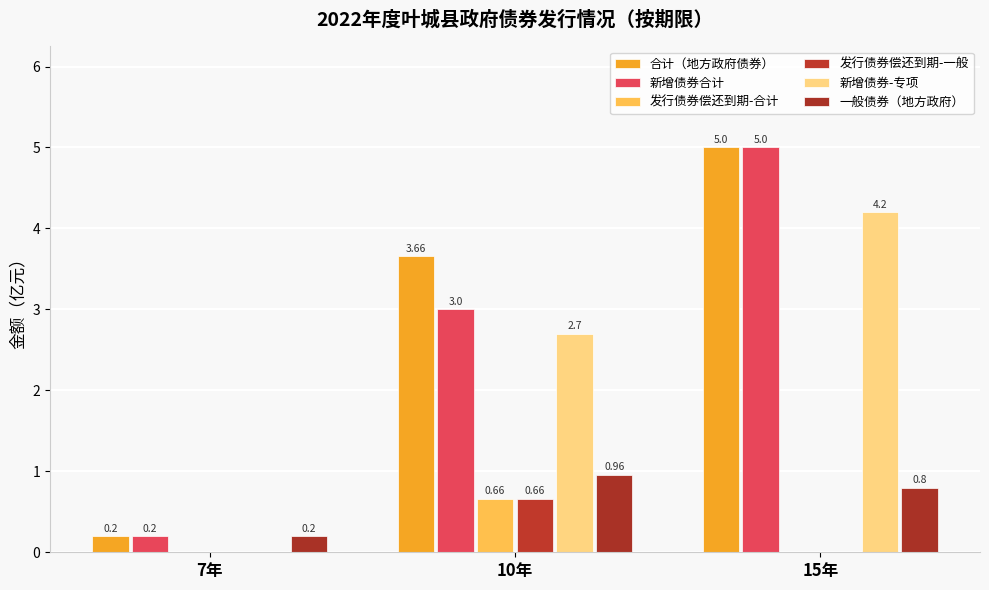

Which has a higher value, 10年 or 15年?

15年